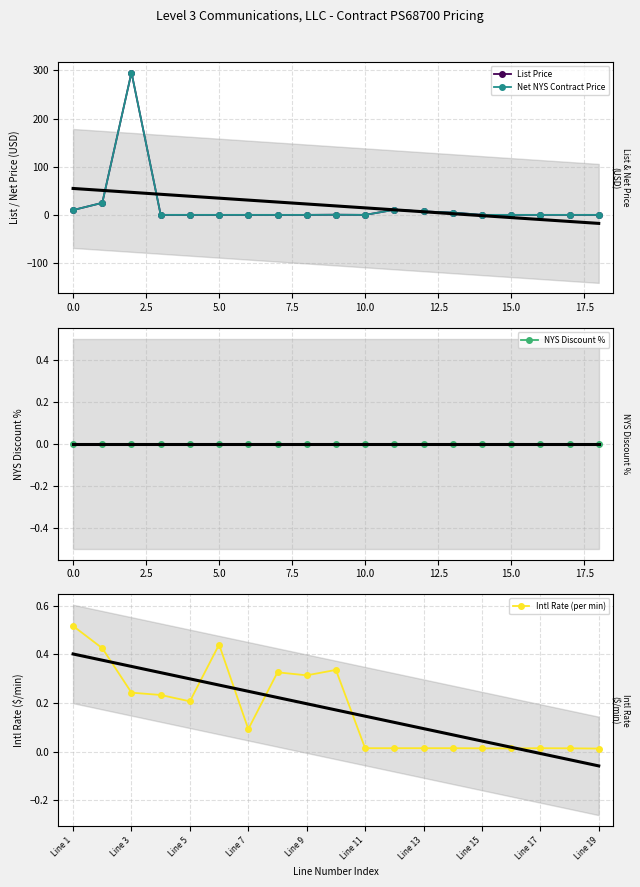

What is the greatest value displayed?

295.5